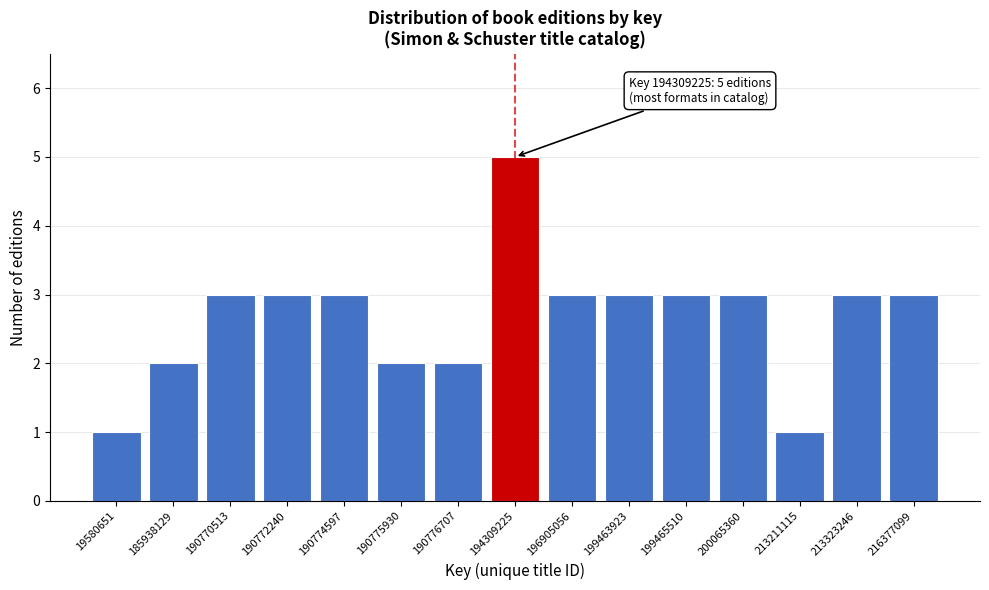

Reading left to right, what are all the values shown in this chart?

1	2	3	3	3	2	2	5	3	3	3	3	1	3	3